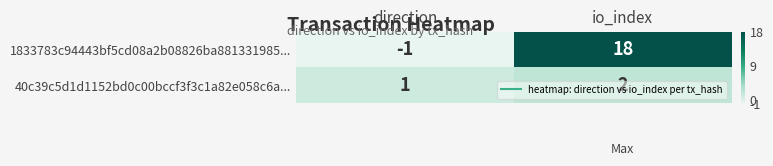

What is the difference between the 1833783c94443bf5cd08a2b08826ba881331985... values at direction and io_index?

19